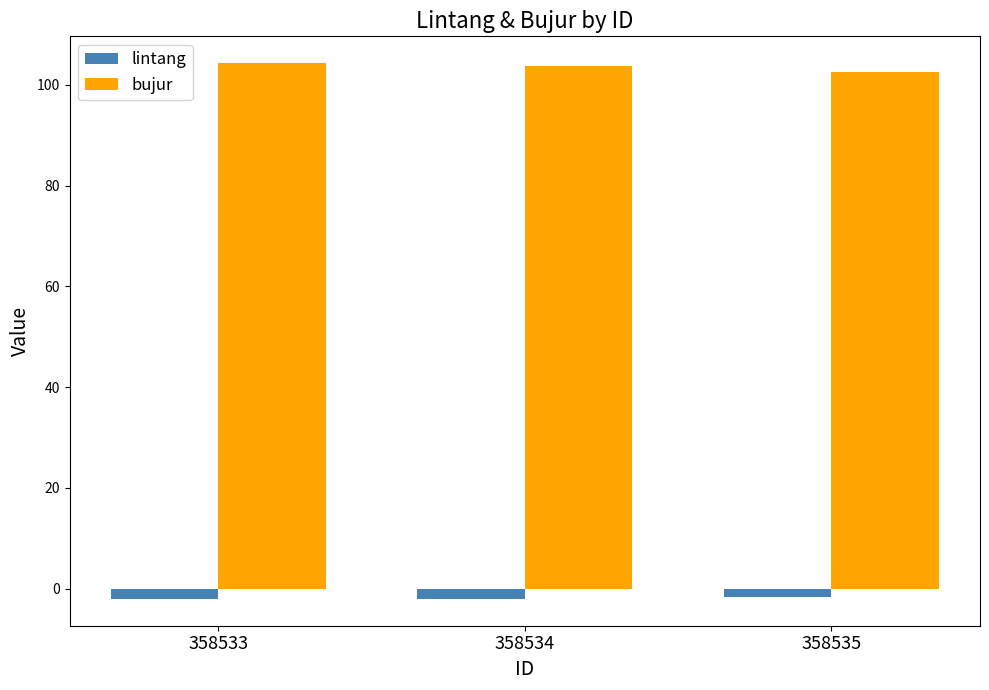

What is the lowest value of the bujur series?

102.5